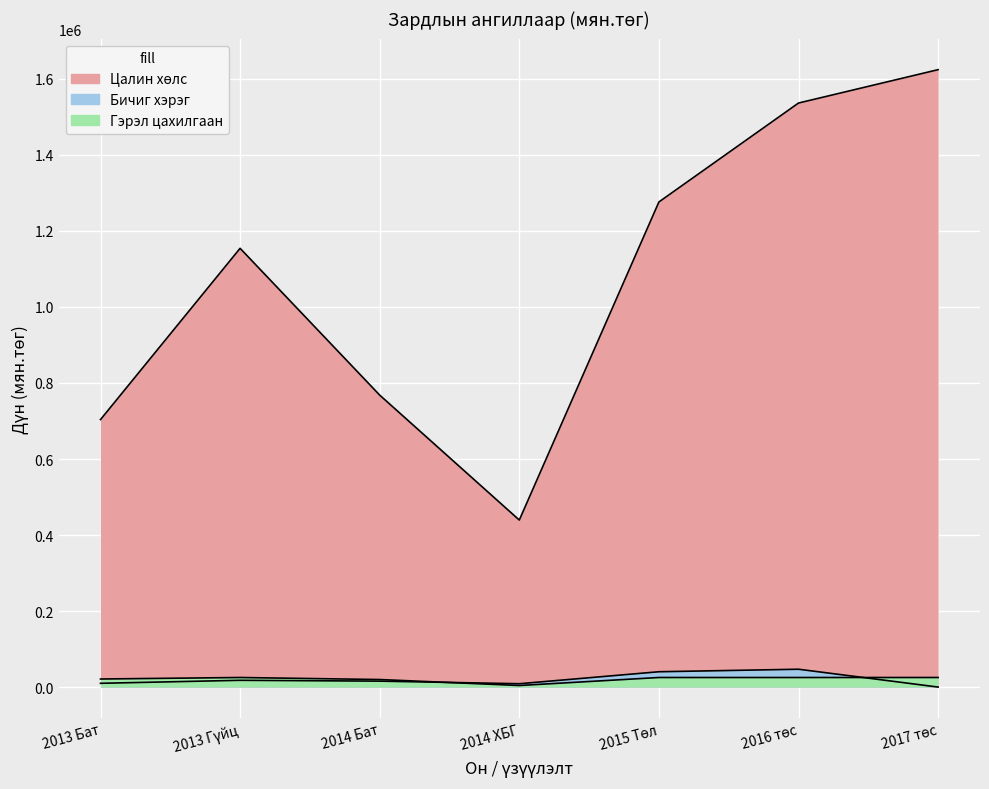

What position from the left is 2014 Бат?

3